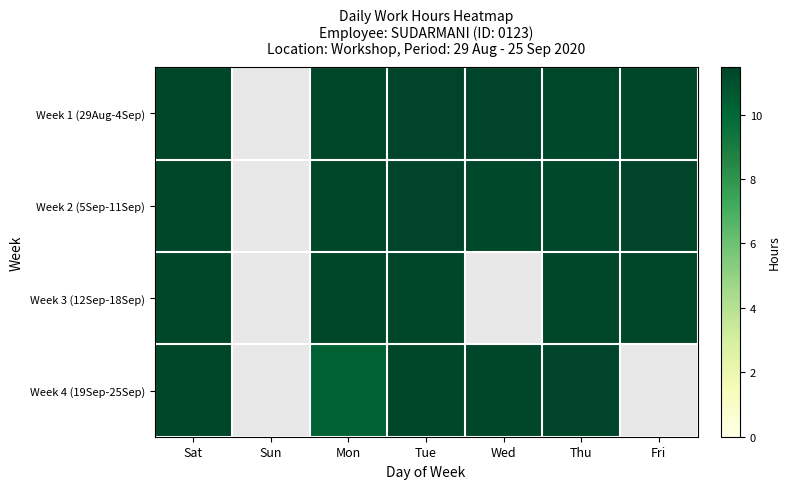

What is the difference between the maximum and minimum values in the Week 2 (5Sep-11Sep) series?

0.1